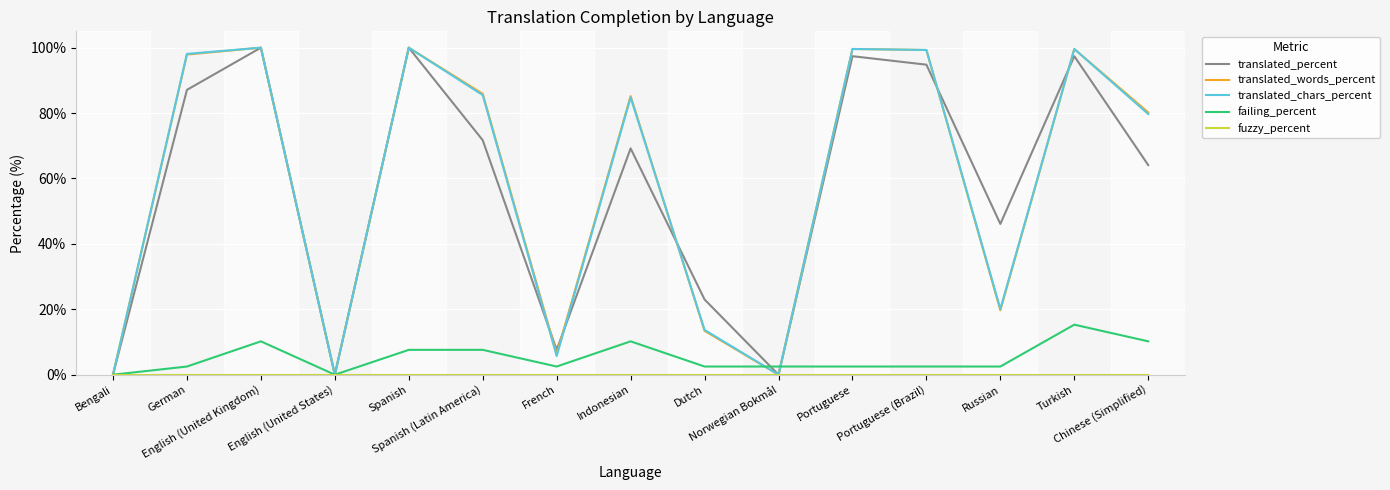

The failing_percent series shows -8.2 at Bengali. True or false?

False